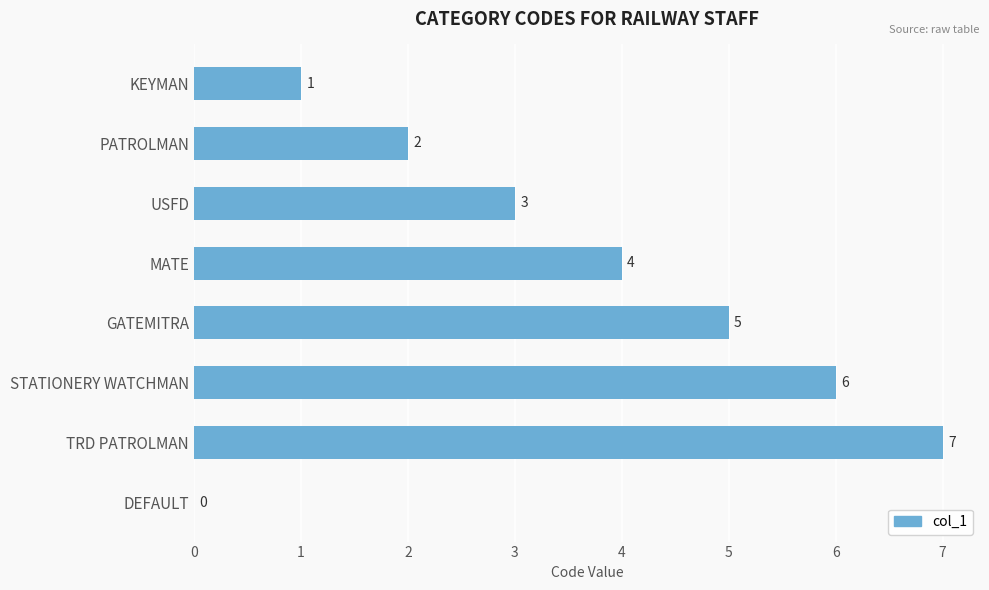

Reading top to bottom, extract all data points from this chart.

KEYMAN=1	PATROLMAN=2	USFD=3	MATE=4	GATEMITRA=5	STATIONERY WATCHMAN=6	TRD PATROLMAN=7	DEFAULT=0